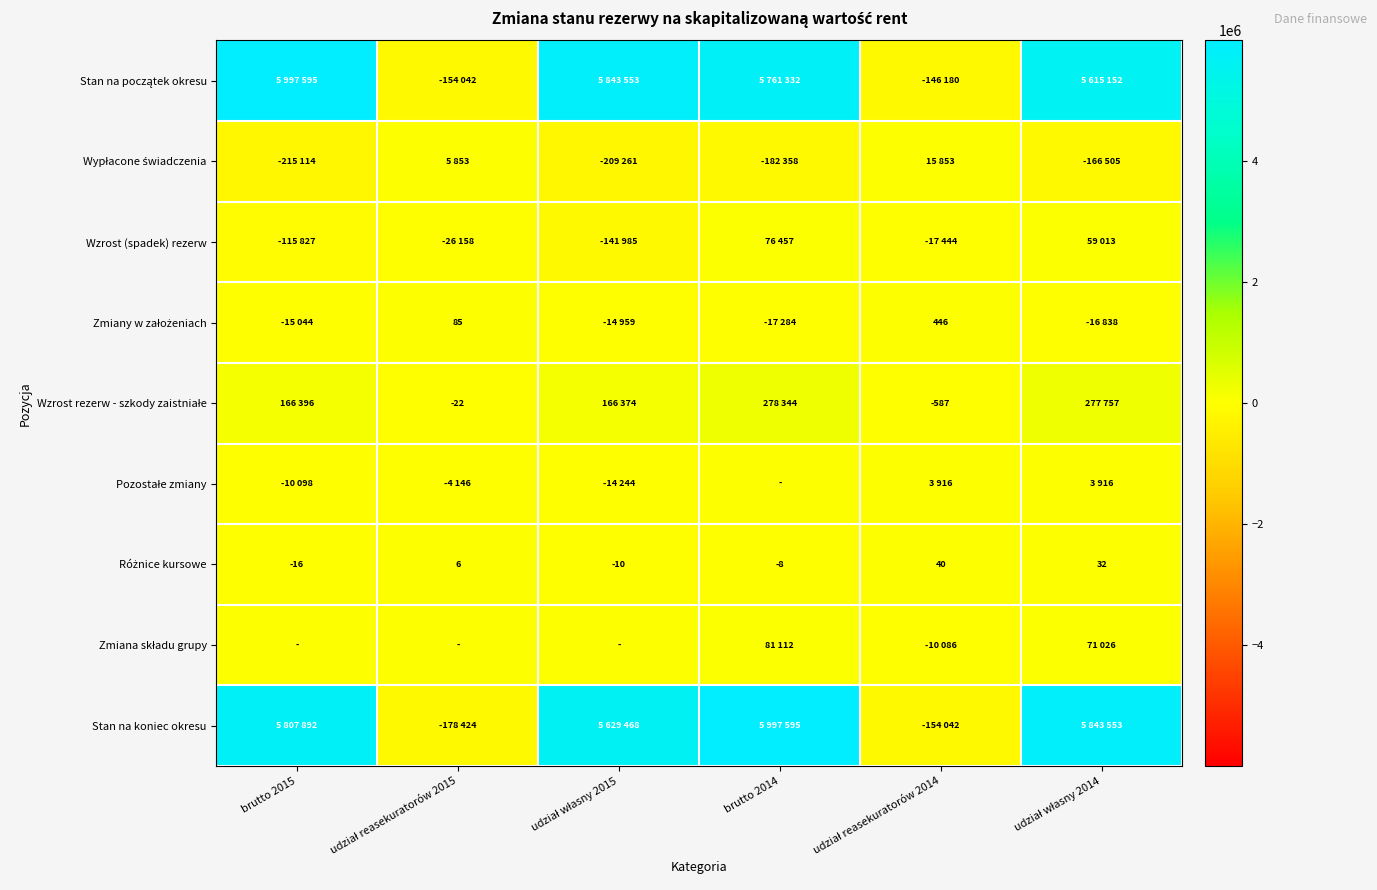

The value of Wzrost rezerw - szkody zaistniałe at brutto 2014 is 278344. True or false?

True